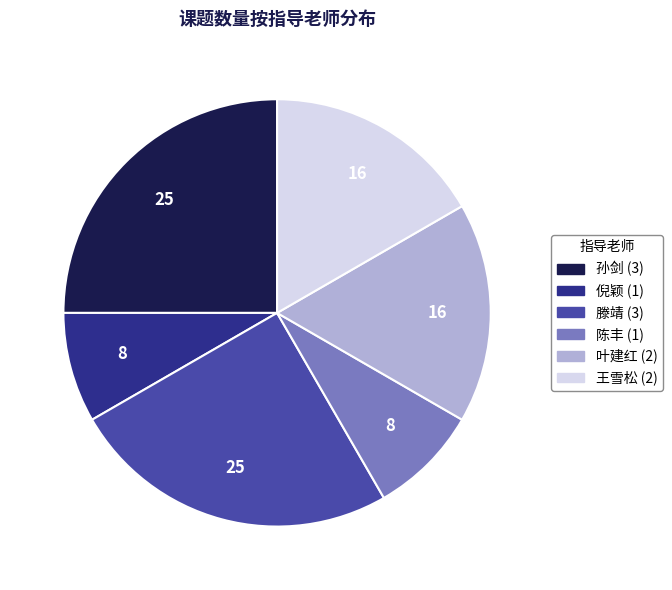

The 倪颖 slice represents 8% of the pie. True or false?

True